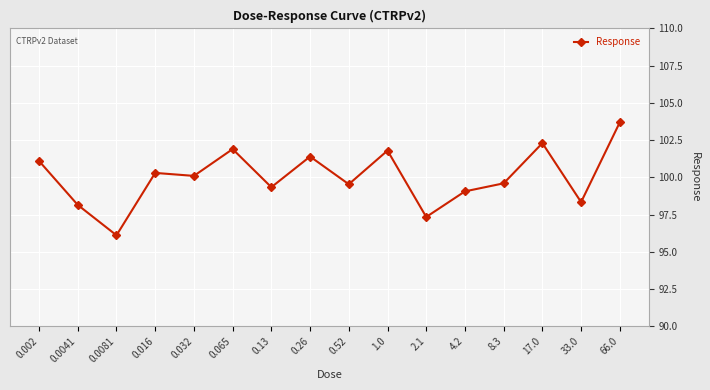

How many points are lower than both their immediate neighbors (excluding endpoints)?

6